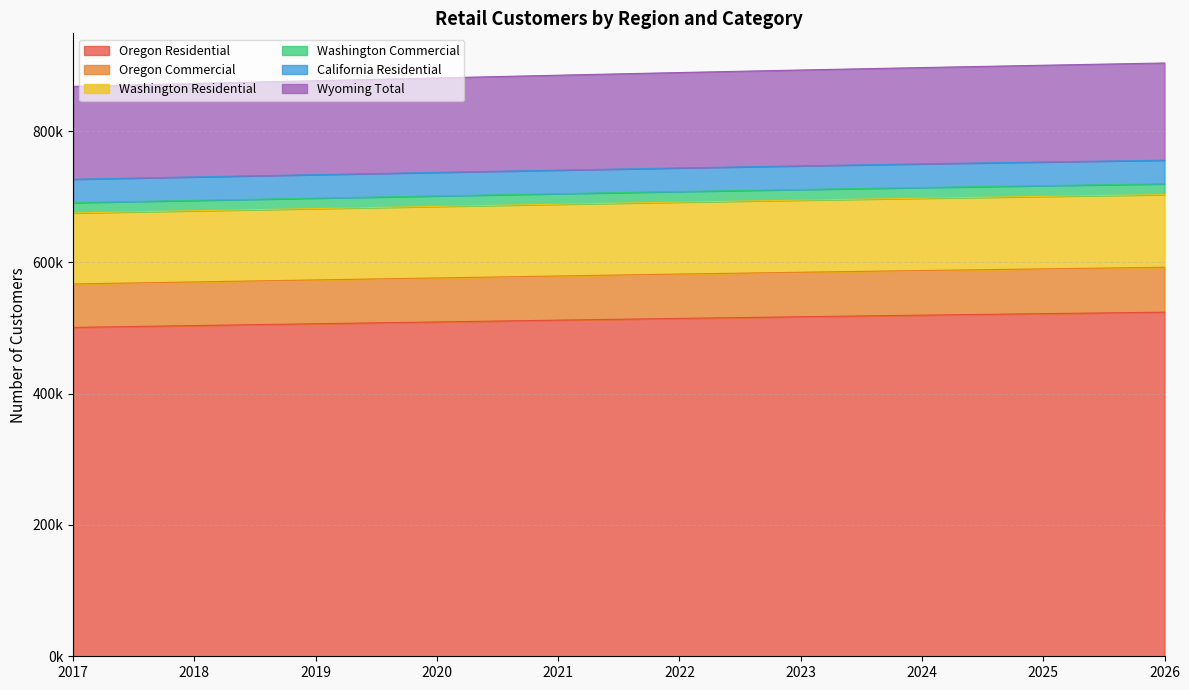

Where does the Oregon Residential series first go above 514639?

2022